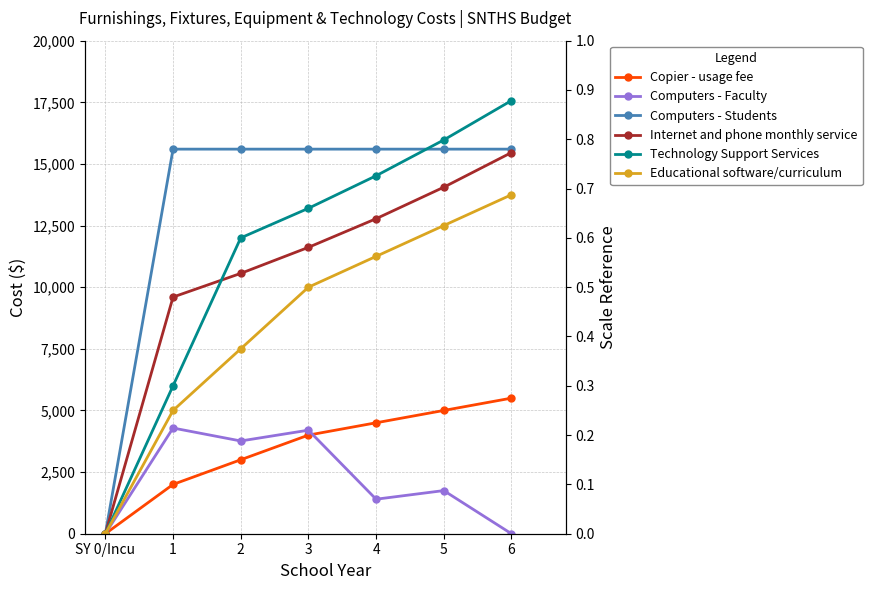

Which has a higher value, 4 or 2?

4